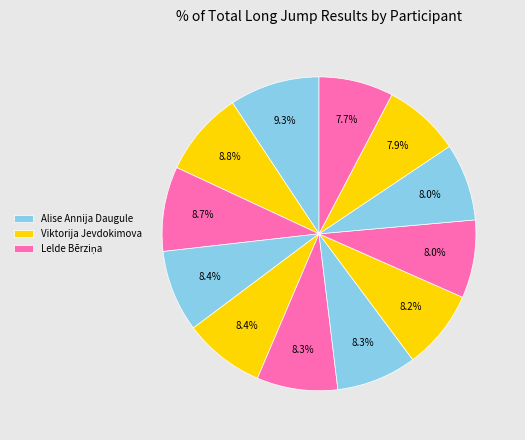

Is there a majority slice in this chart?

No